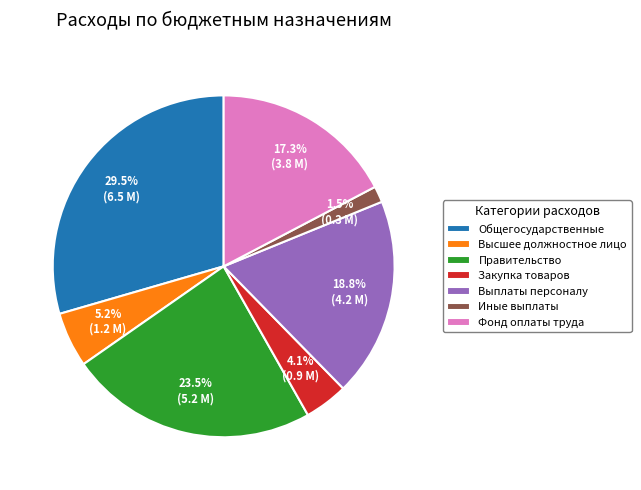

What is the ratio of the value at Выплаты персоналу to the value at Фонд оплаты труда?

1.1